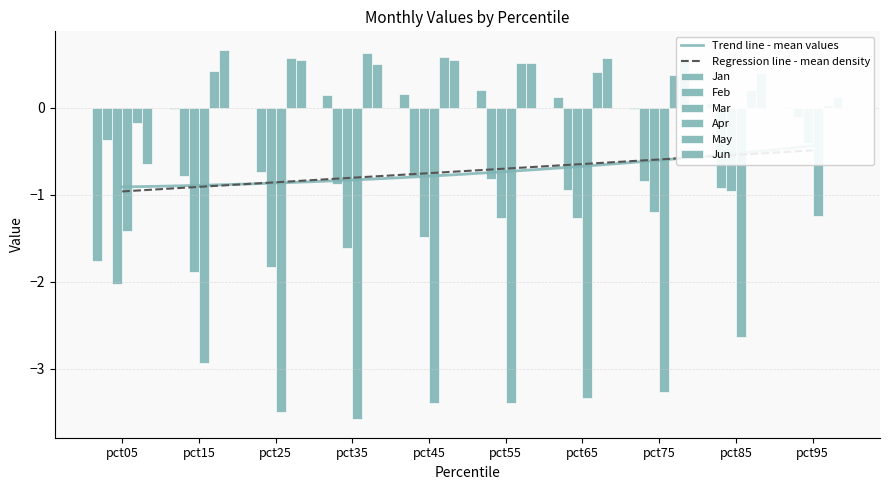

What are all the series names shown in the legend?

Jan, Feb, Mar, Apr, May, Jun